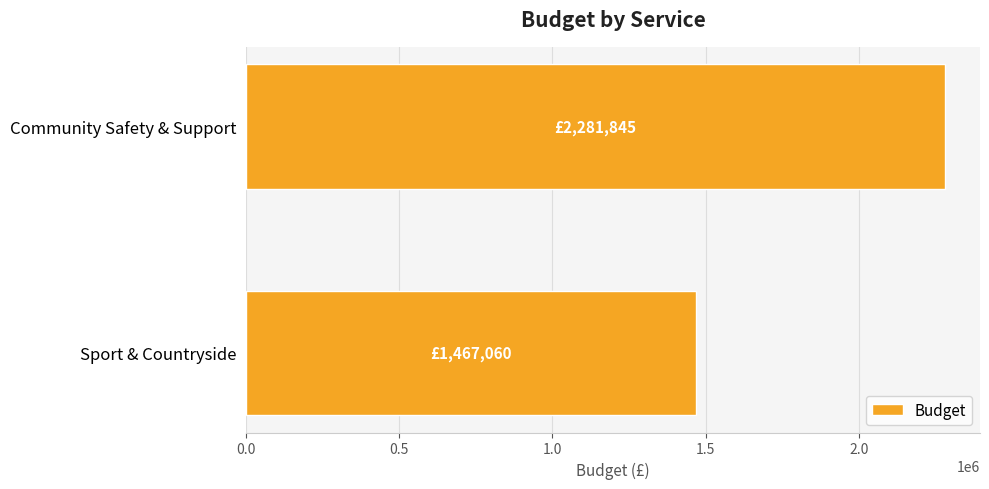

Rank the categories by value from lowest to highest.

Sport & Countryside, Community Safety & Support